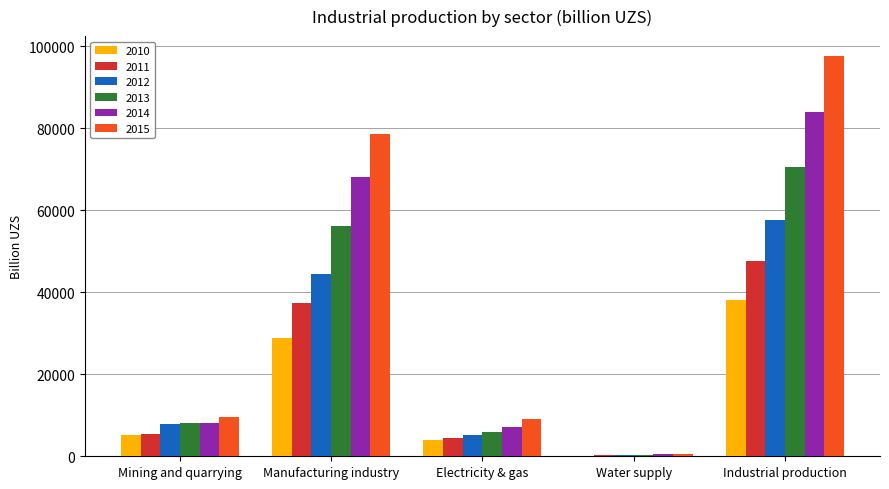

Between Mining and quarrying and Water supply, which series saw the biggest shift?

2015